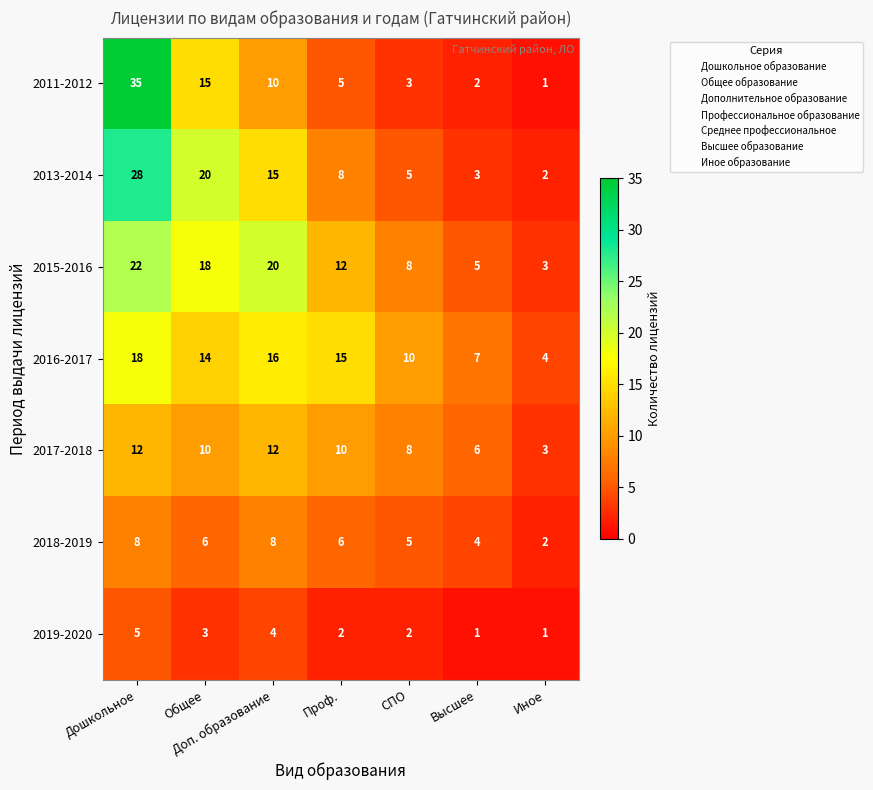

List the series in order of their peak value, lowest first.

2019-2020, 2018-2019, 2017-2018, 2016-2017, 2015-2016, 2013-2014, 2011-2012